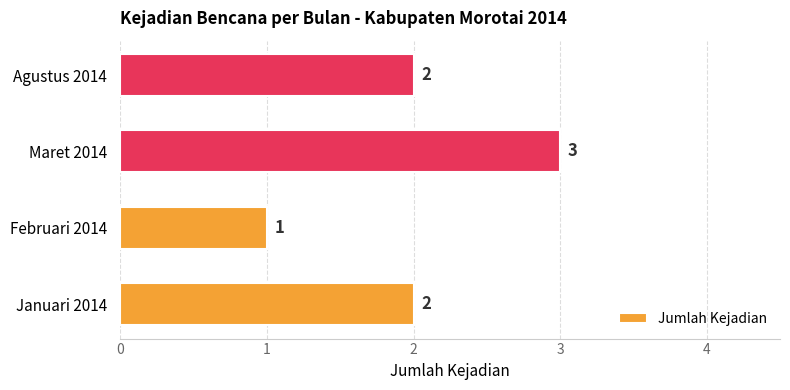

What is the sum of all values?

8